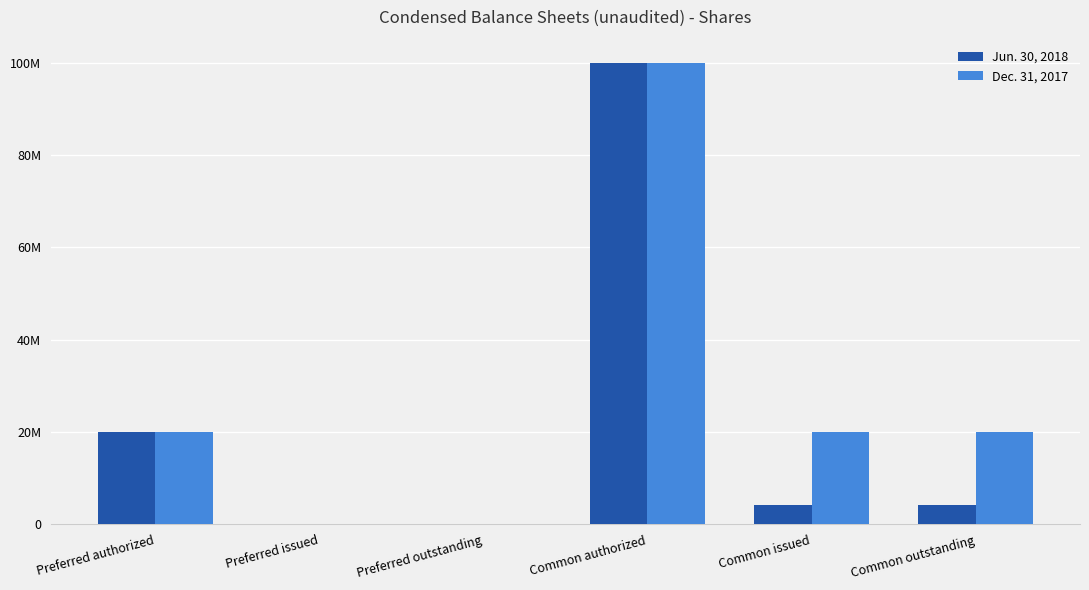

List the series in order of their overall mean, lowest first.

Jun. 30, 2018, Dec. 31, 2017